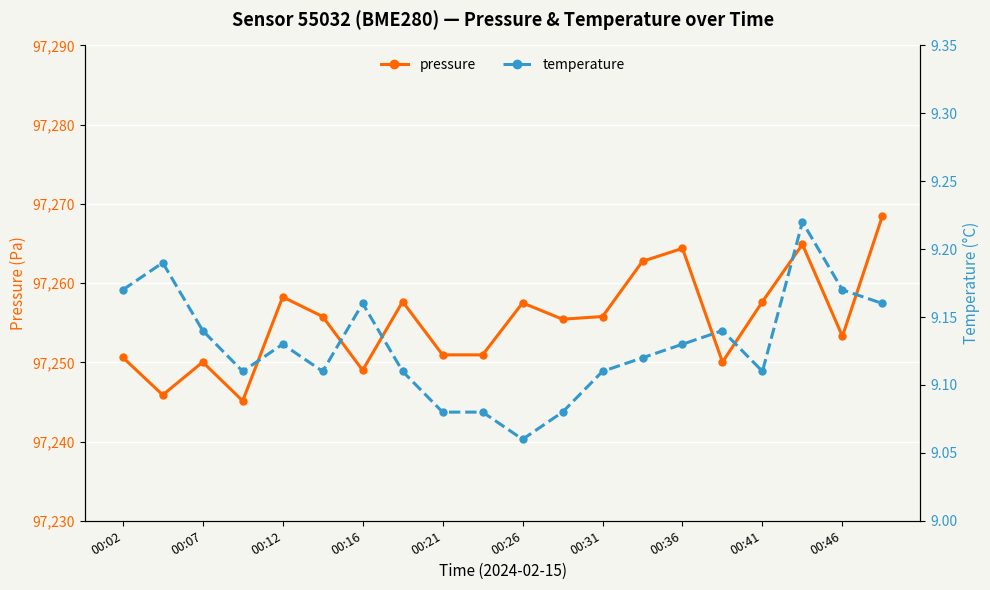

What position from the right is 17?

3